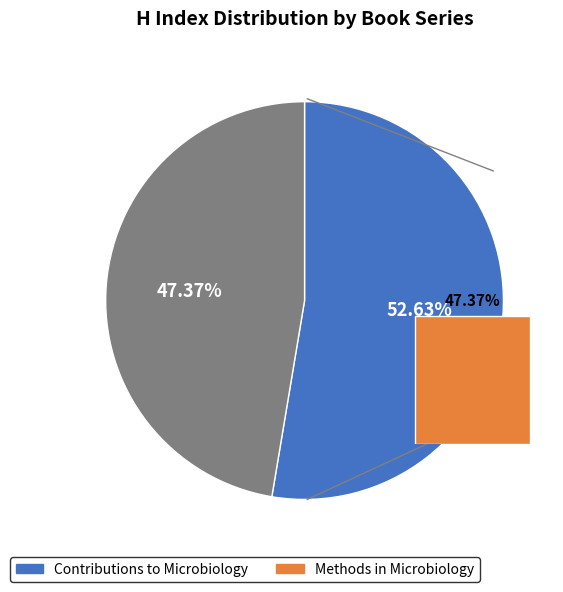

Count the number of slices in the pie.

2